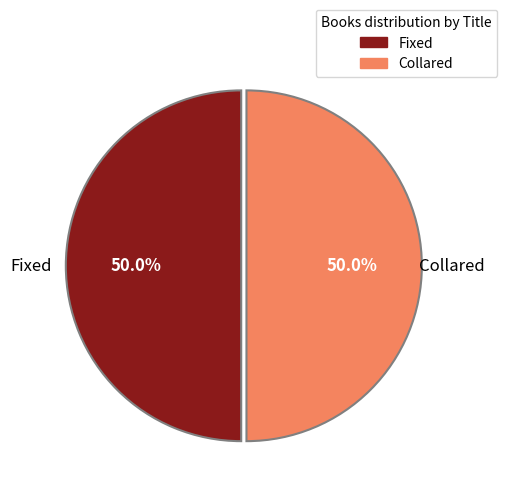

What percentage do Collared and Fixed together represent?

100.0%